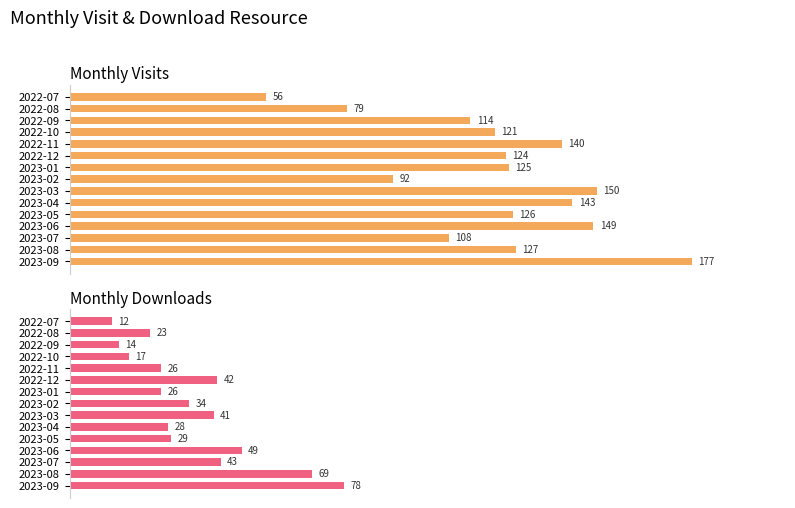

Count the number of data series in this chart.

2